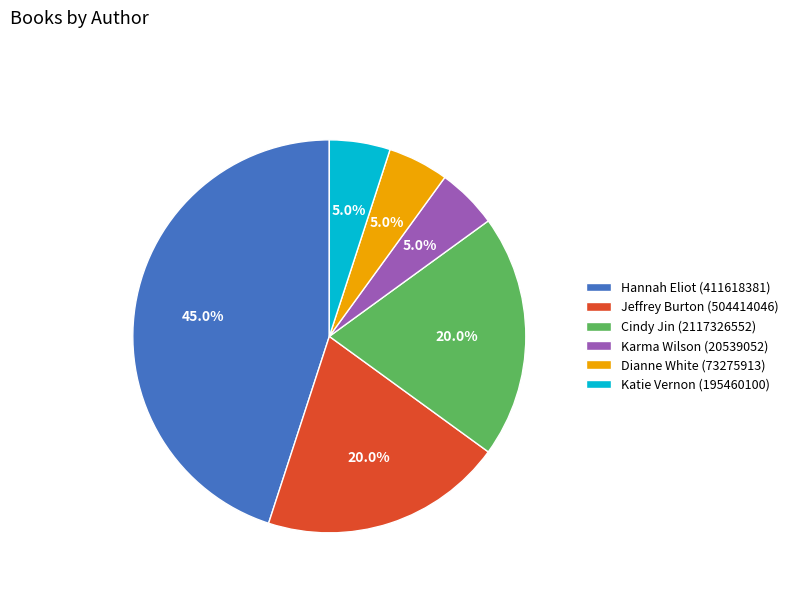

Combined, what portion of the pie is Dianne White (73275913) and Katie Vernon (195460100)?

10.0%